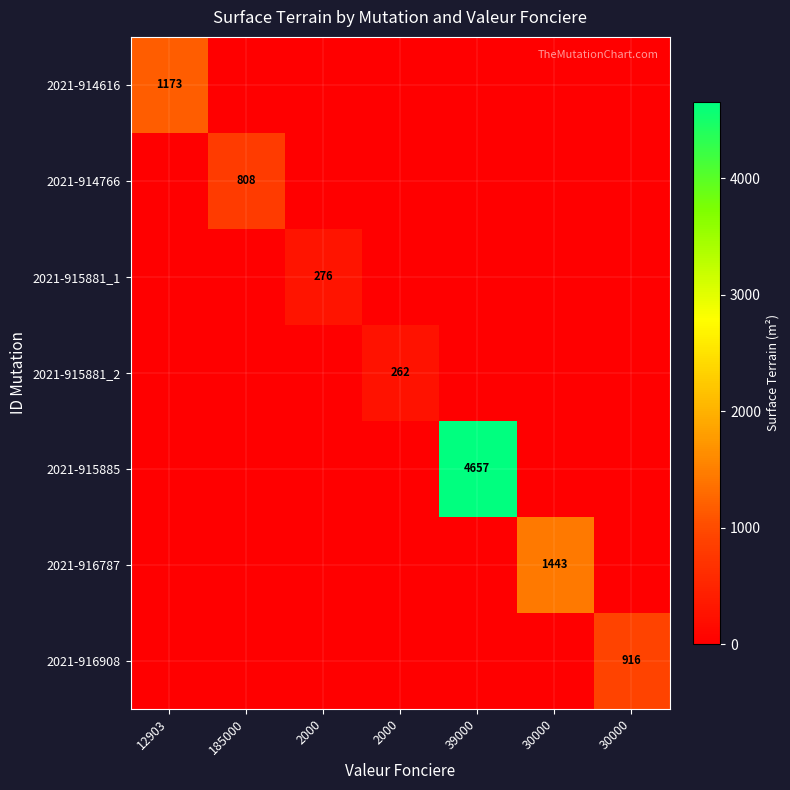

True or false: 2021-916908 has a value of 0 at 2000.

True